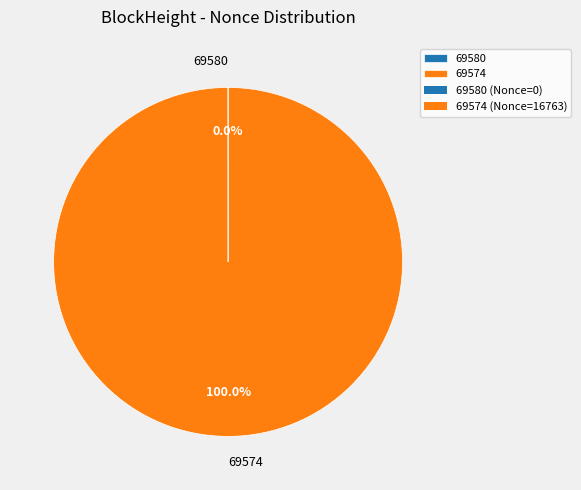

Which slice is the largest?

69574